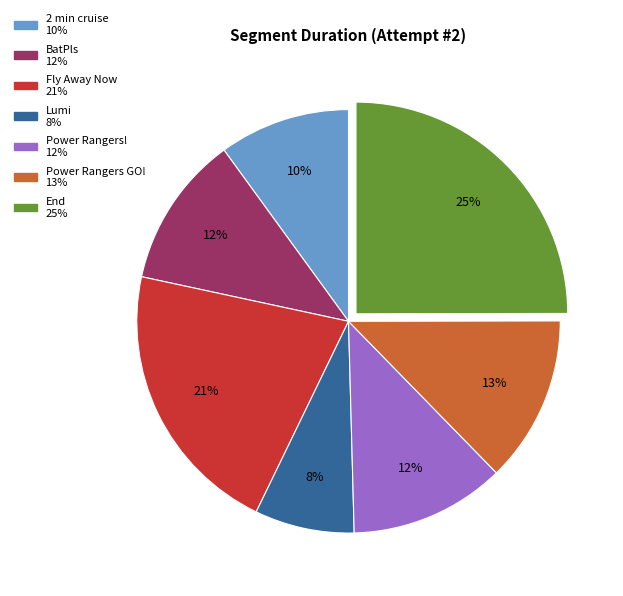

Which category has the smallest portion of the pie?

Lumi